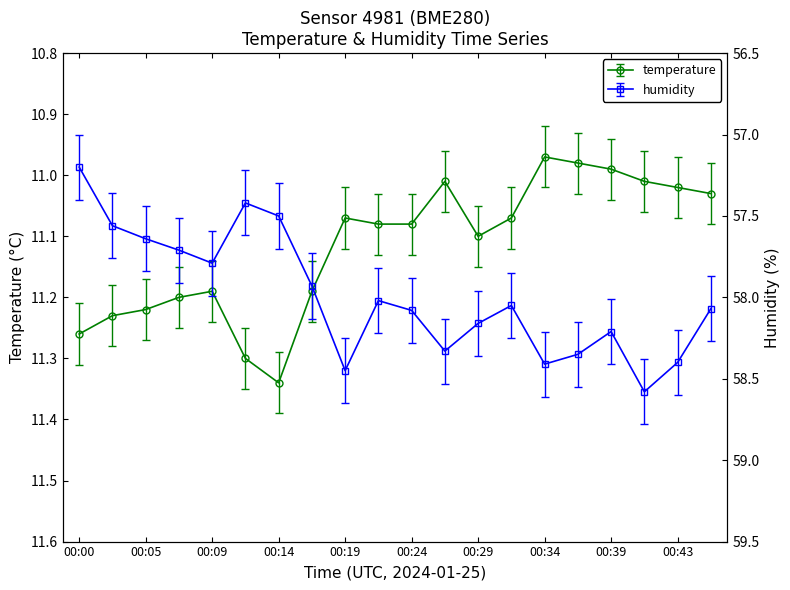

Which series changed the most between 00:05 and 00:34?

humidity